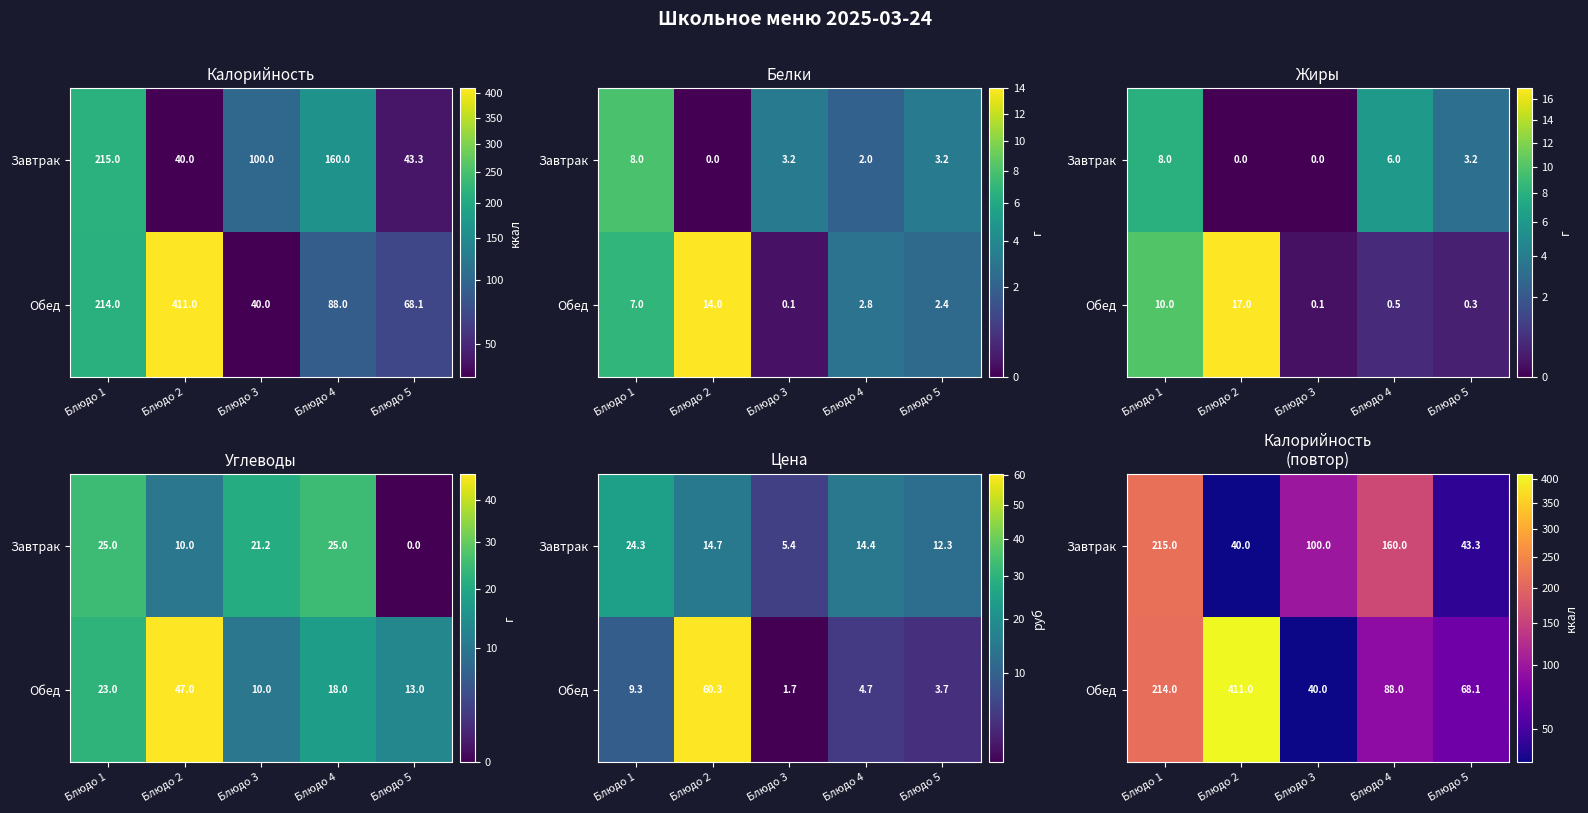

What is the highest value of the Обед series?

411.0